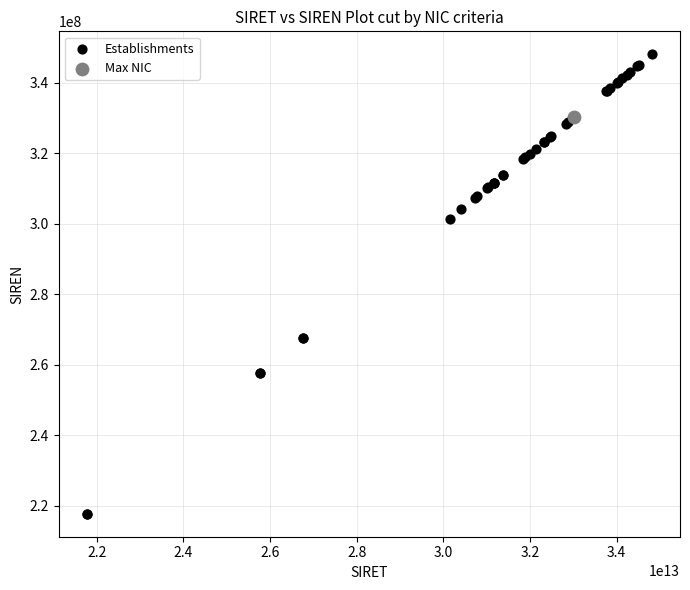

What are all the series names shown in the legend?

Establishments, Max NIC